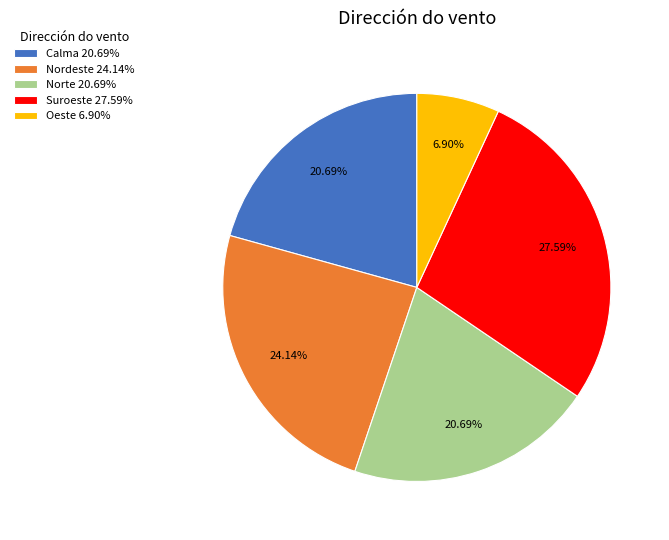

How many segments does this pie chart have?

5